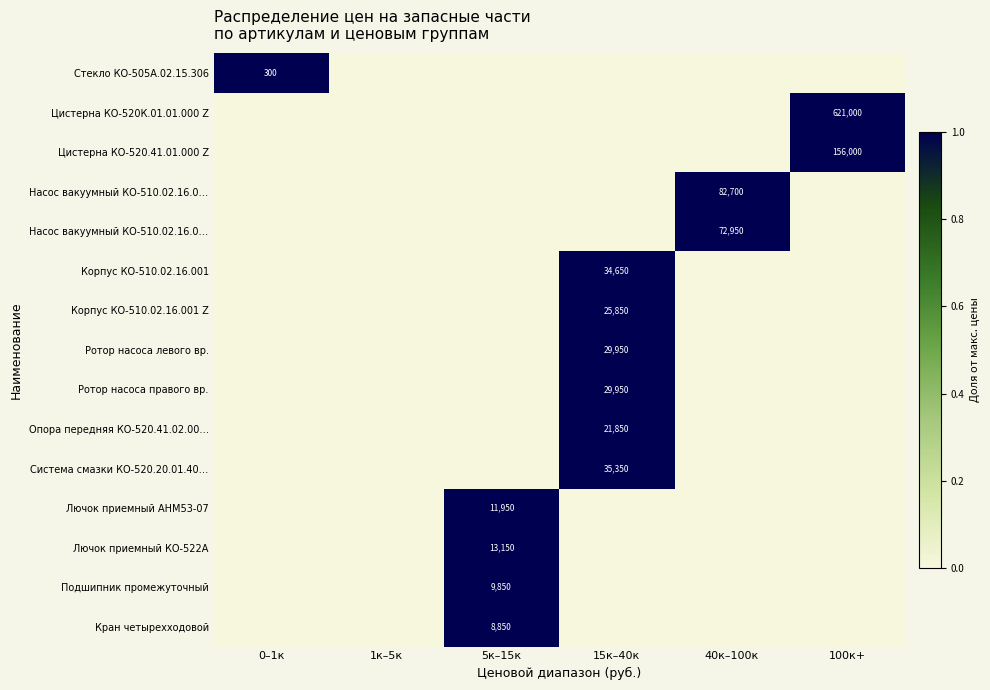

What is the total value across all series at 15к–40к?

6